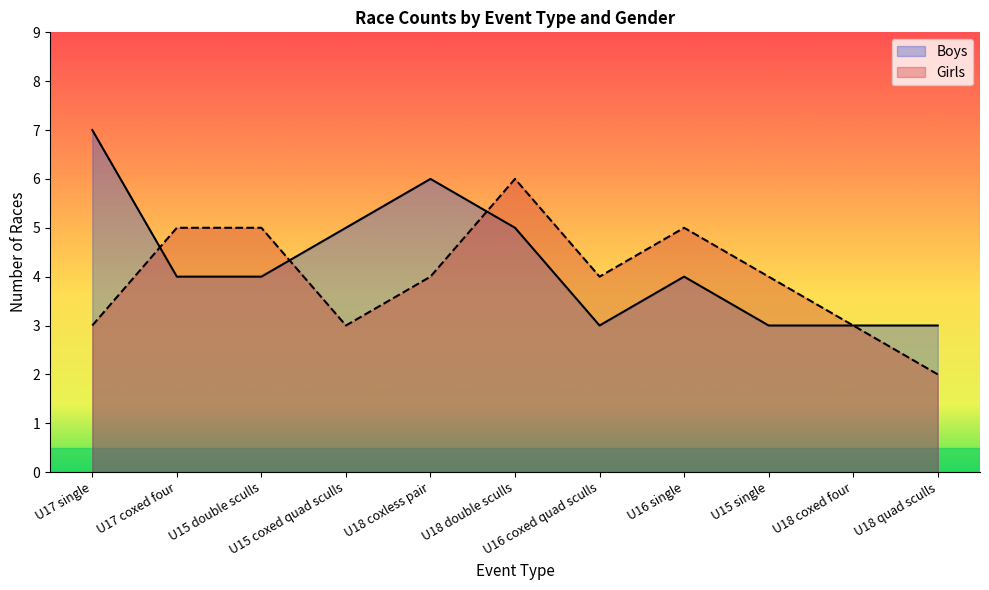

Which series has the largest total across all categories?

Boys